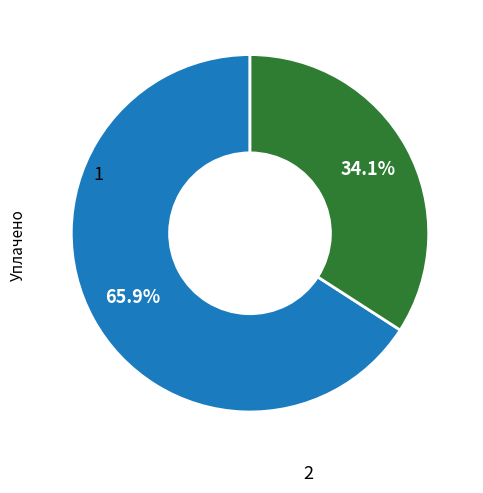

Count the number of slices in the pie.

2